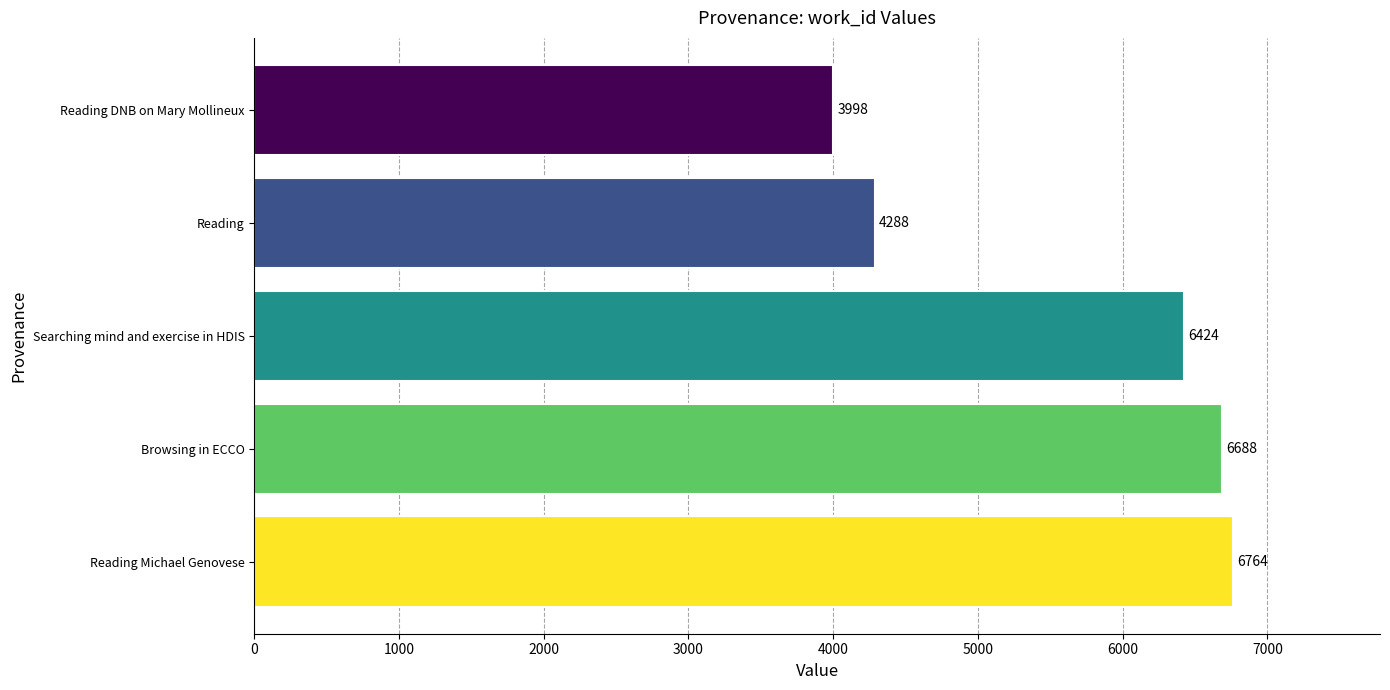

Between Browsing in ECCO and Reading, which is larger?

Browsing in ECCO